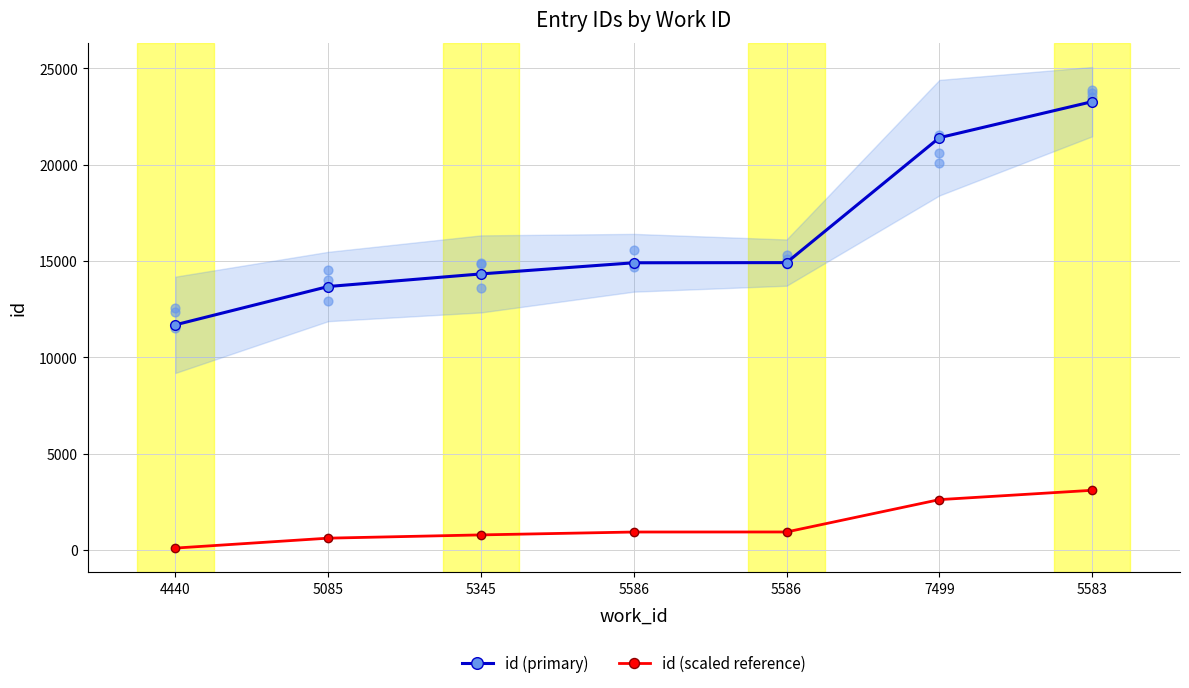

Which series contains the highest Y value?

id (primary)